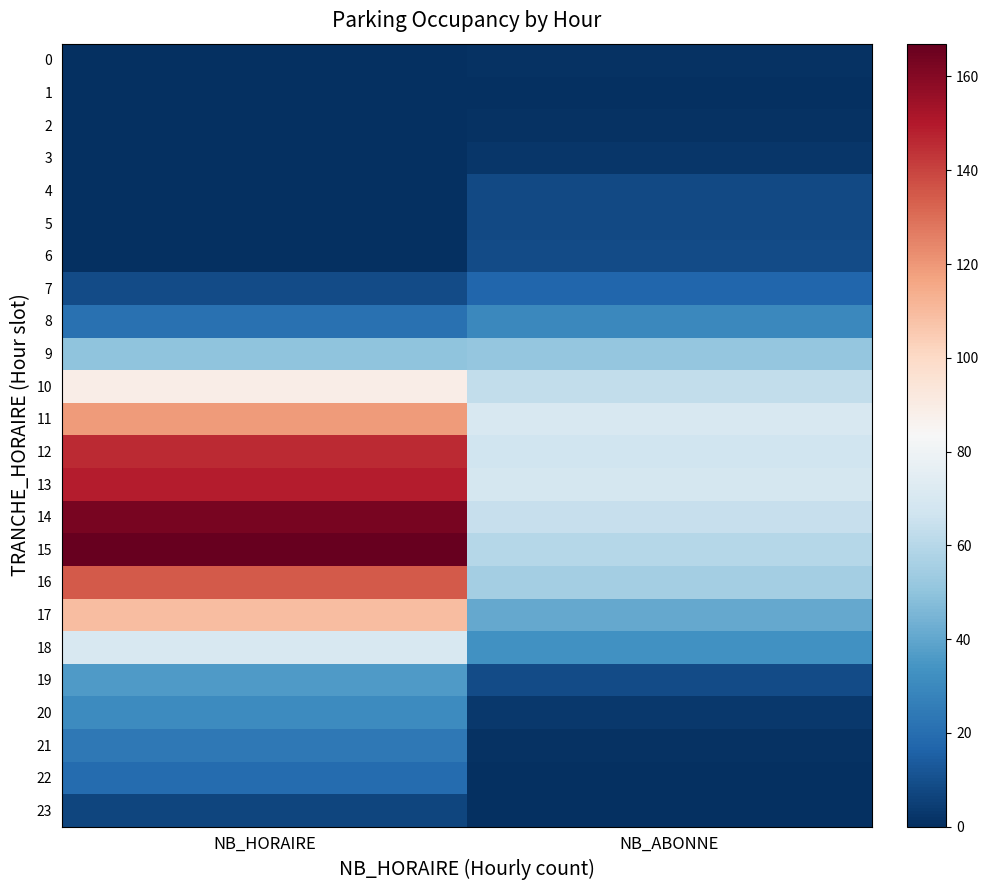

Between NB_HORAIRE and NB_ABONNE, which is larger?

NB_ABONNE